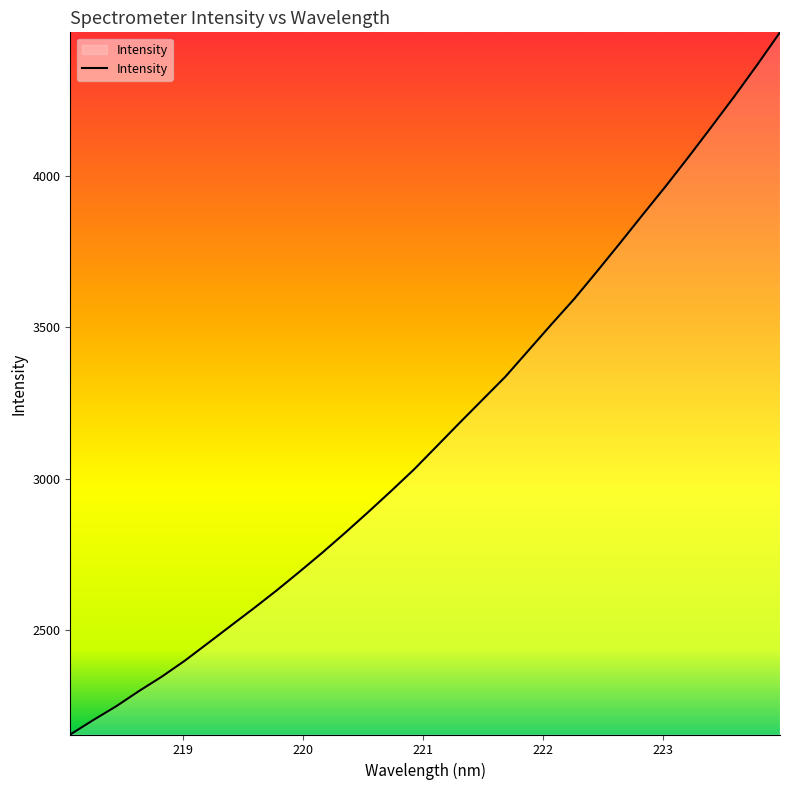

What is the difference between the maximum and minimum values?

2318.7